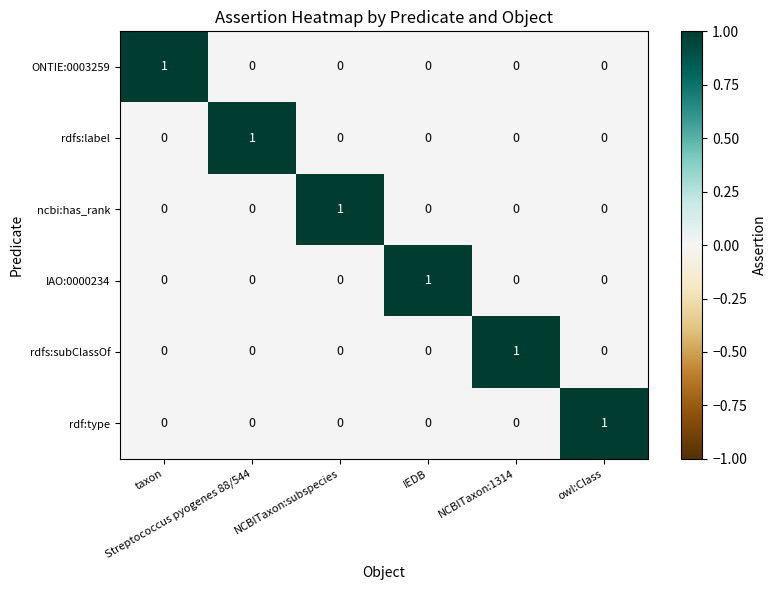

How many values in the rdfs:subClassOf series exceed 0?

1